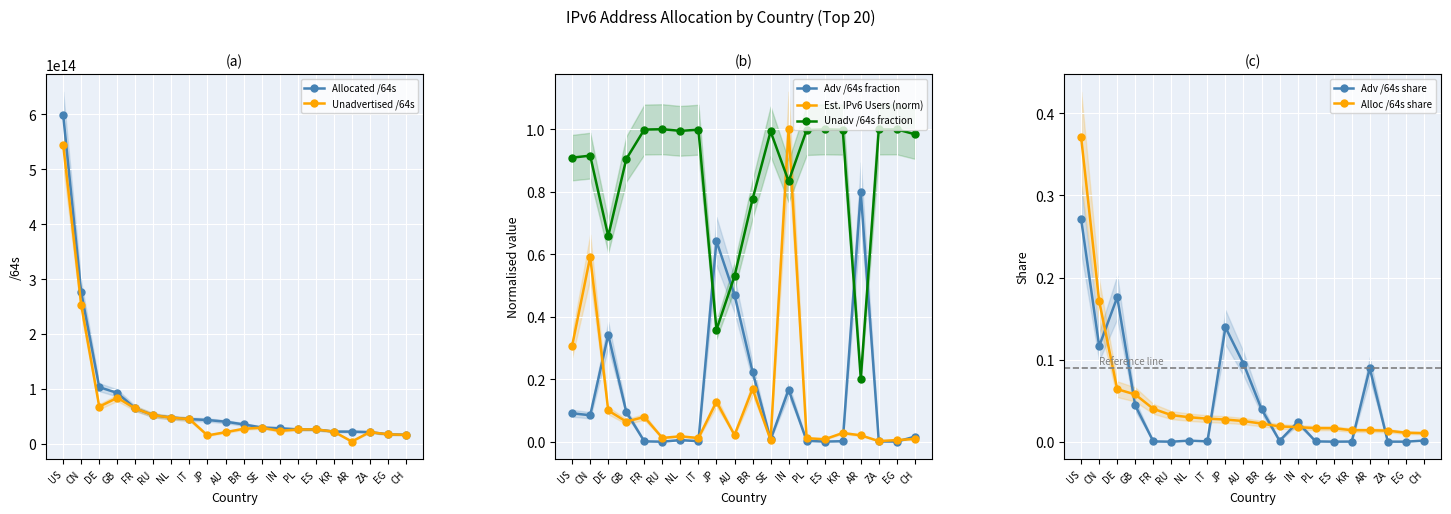

Read the Allocated /64s value at PL.

26663173816320.0